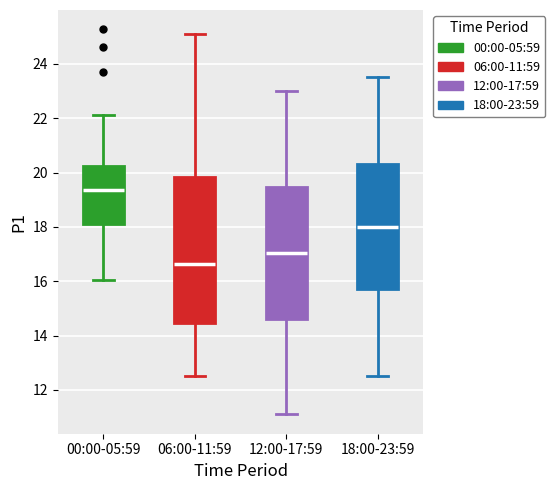

Which box is the tallest, from its lower edge to its upper edge?

06:00-11:59